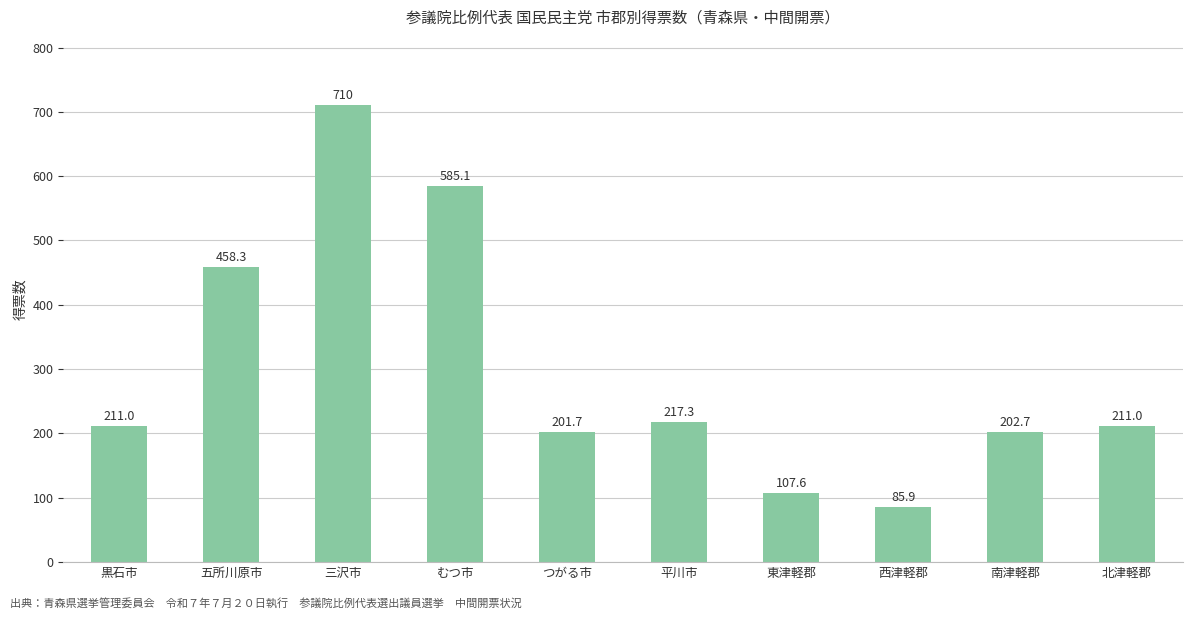

What is the difference between the values at つがる市 and 三沢市?

508.3